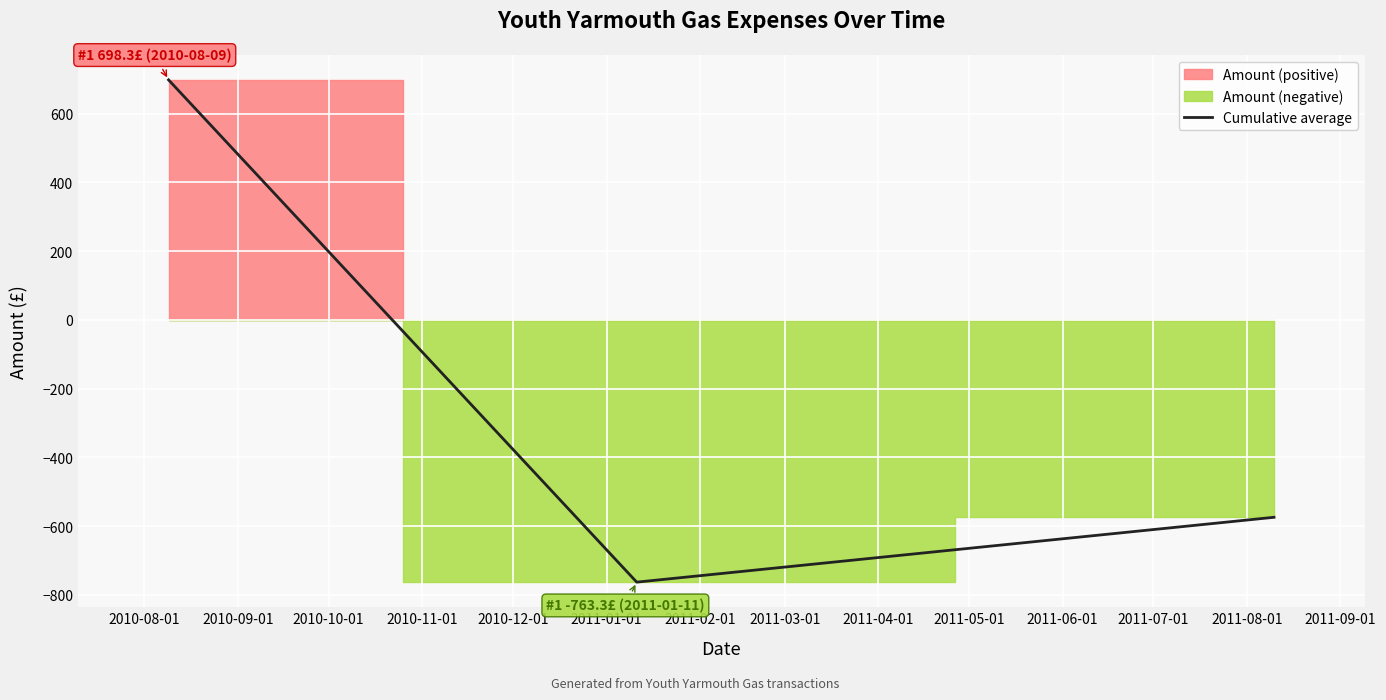

How many values in Cumulative average are below zero?

2